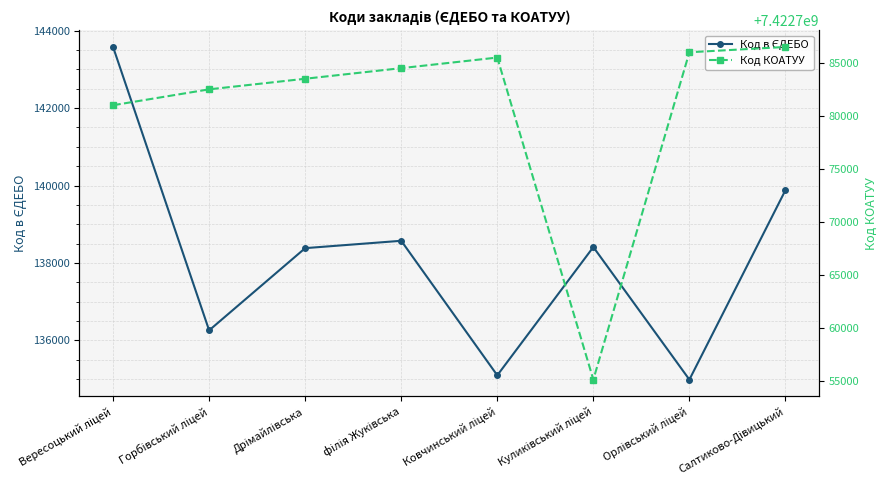

At which label is Код в ЄДЕБО closest to 139284?

Салтиково-Дівицький